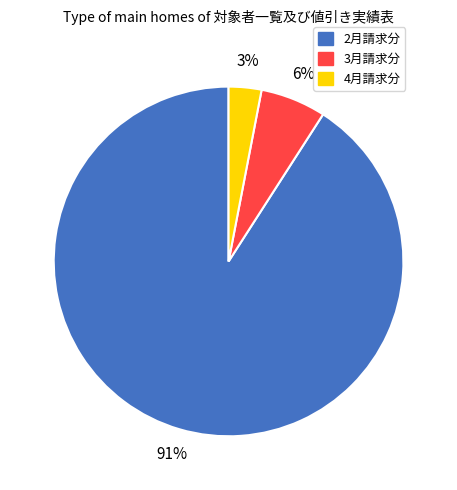

Approximately how many times larger is the value at 3月請求分 compared to 2月請求分?

0.1